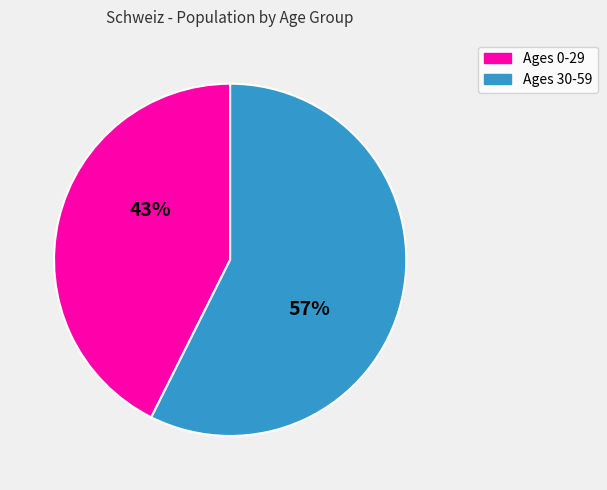

Is there a majority slice in this chart?

Yes